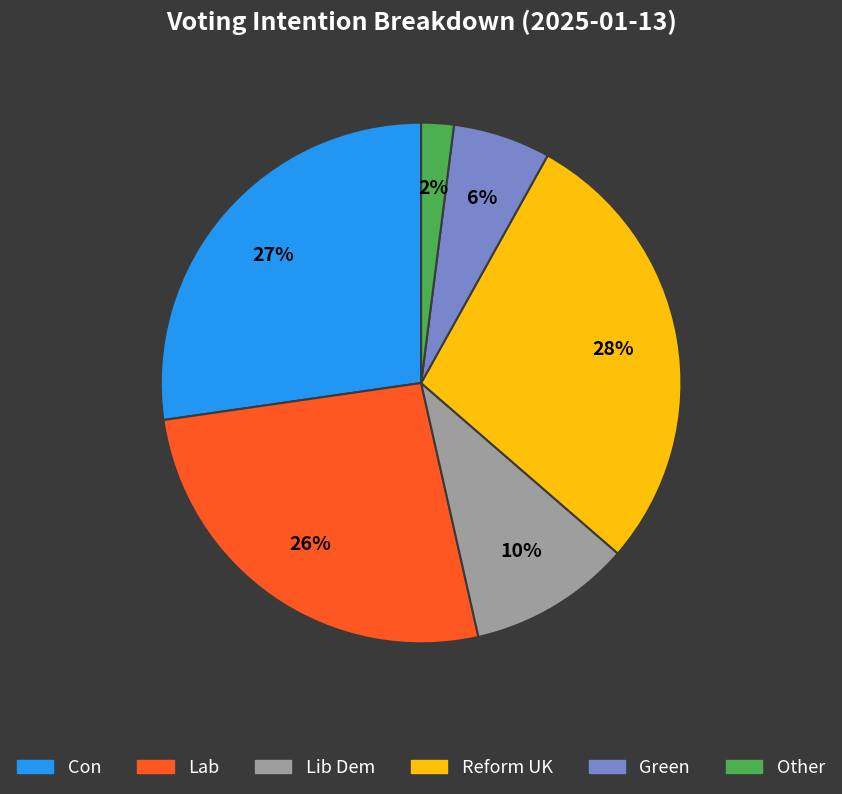

How many slices are in this pie chart?

6